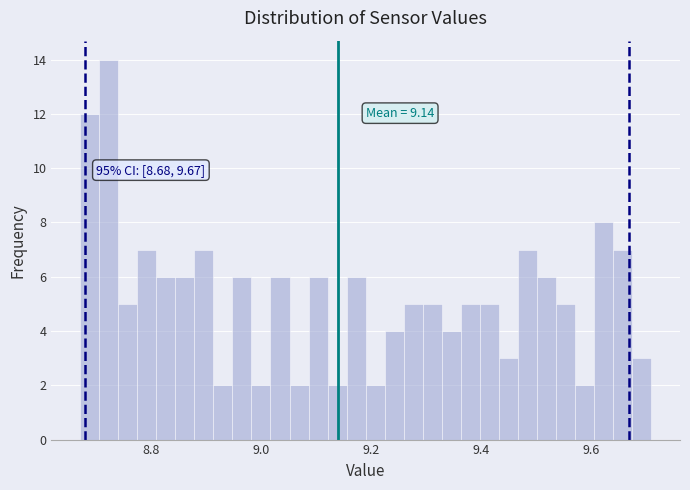

Read against the x-axis, roughly where is the centre of the tallest bar?

8.72